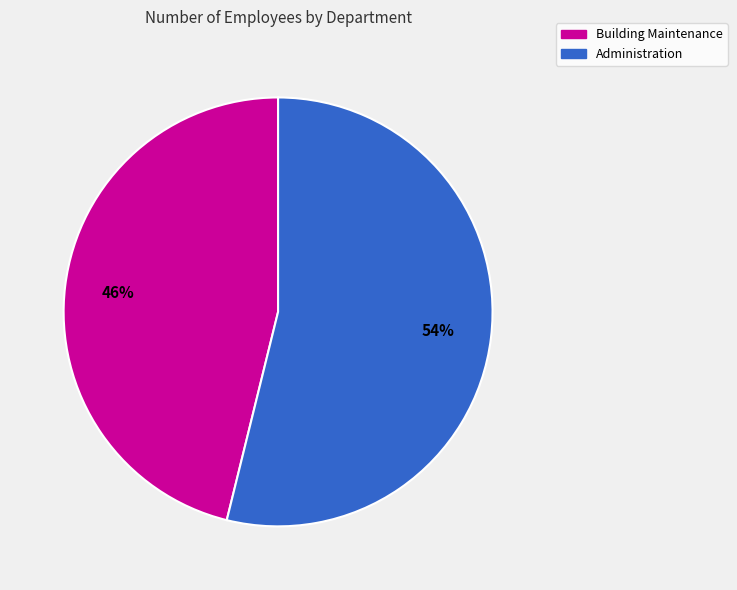

What is the ratio of the value at Administration to the value at Building Maintenance?

1.2